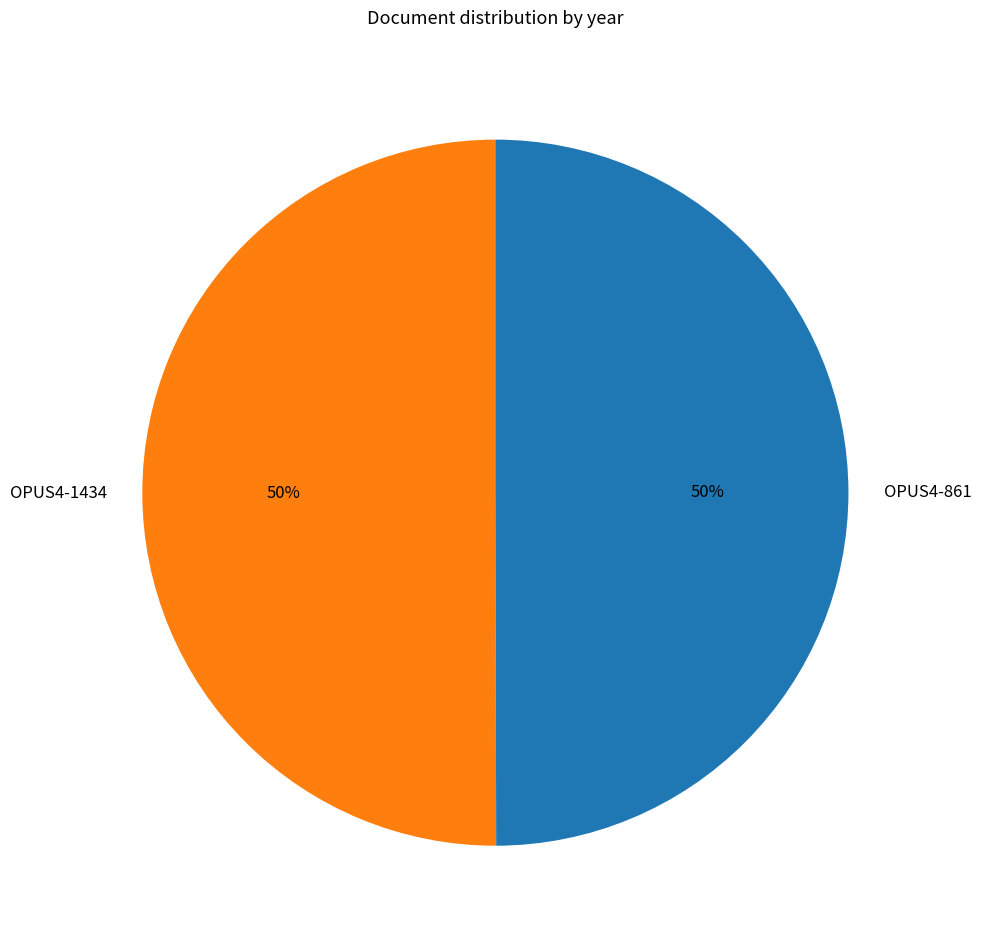

To the nearest percent, what percentage of the pie is OPUS4-1434?

50%